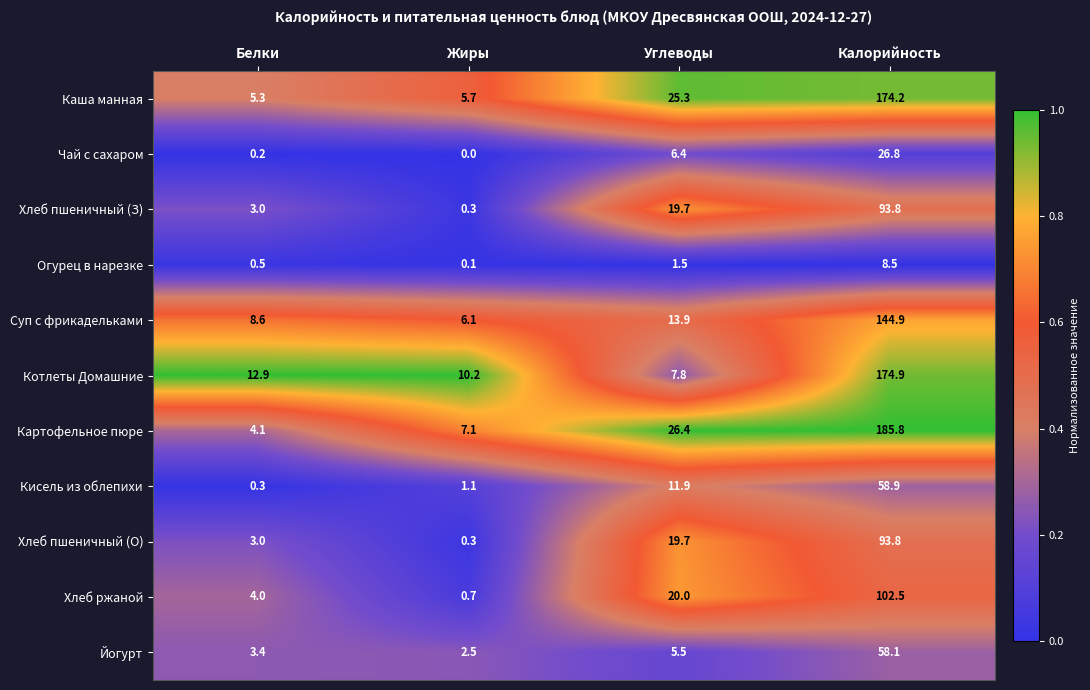

Between Белки and Углеводы, which series saw the biggest shift?

Картофельное пюре